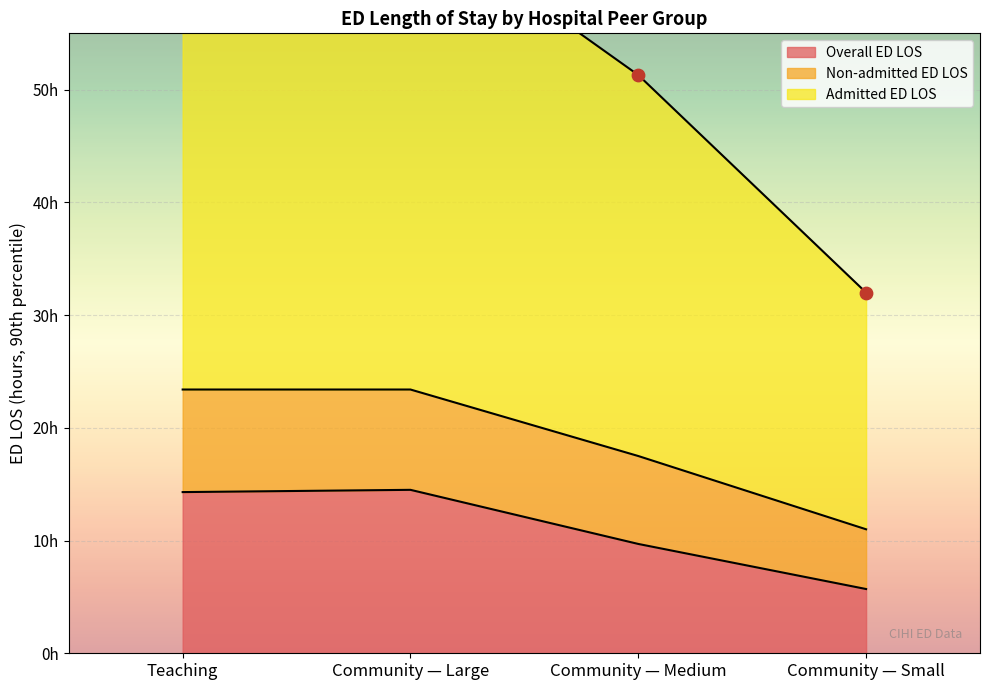

Is the value of Admitted ED LOS at Community — Large greater than the value of Non-admitted ED LOS at Teaching?

Yes